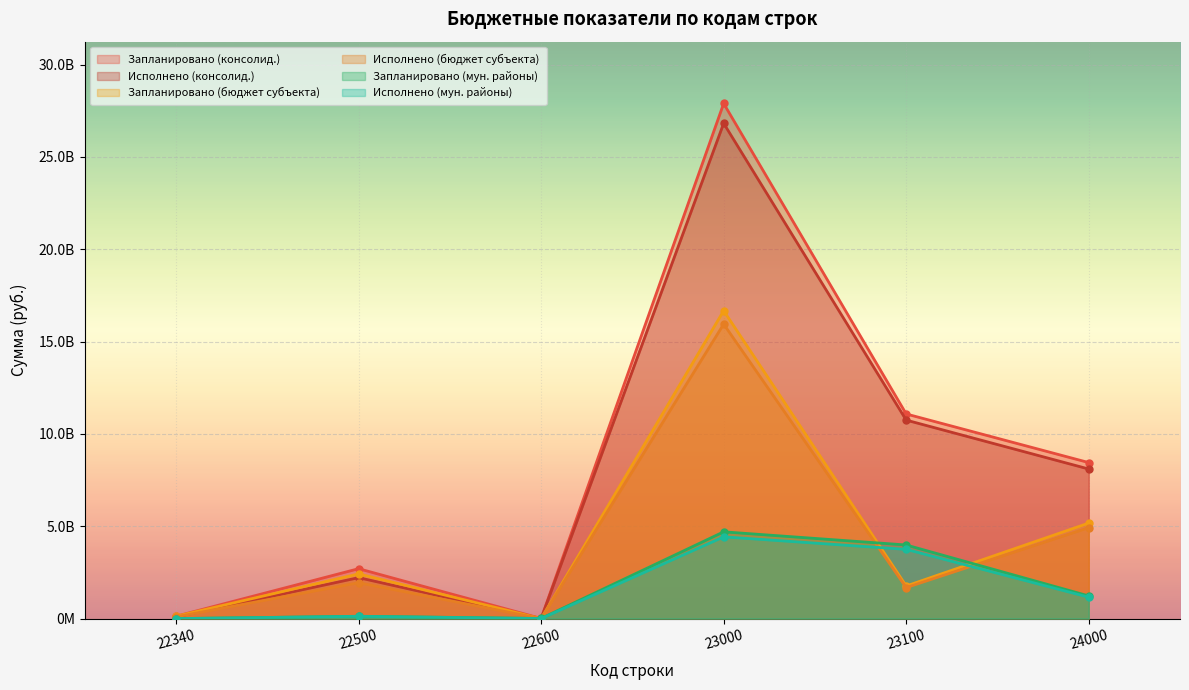

True or false: Исполнено (мун. районы) and Запланировано (консолид.) cross at least once.

False